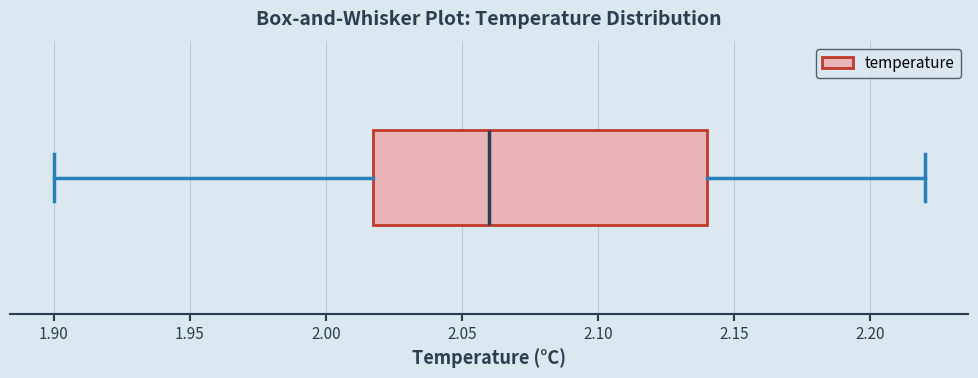

Where is the right edge of the box on the x-axis? The values are not printed on the chart, so give them approximately, as read against the axis.

2.14